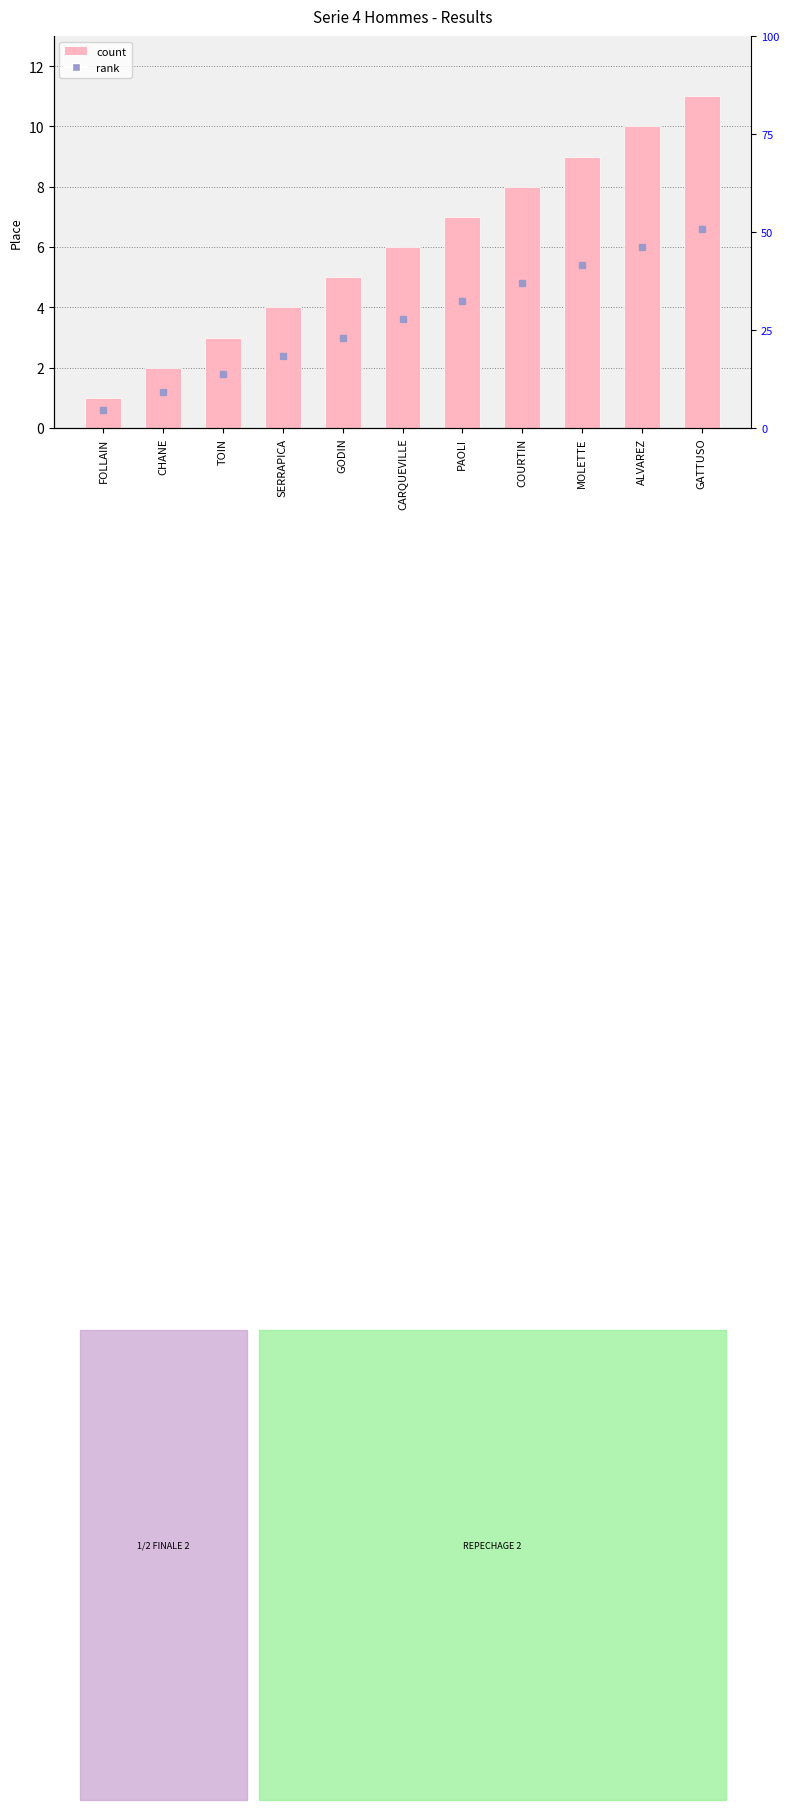

What is the sum of all values?

66